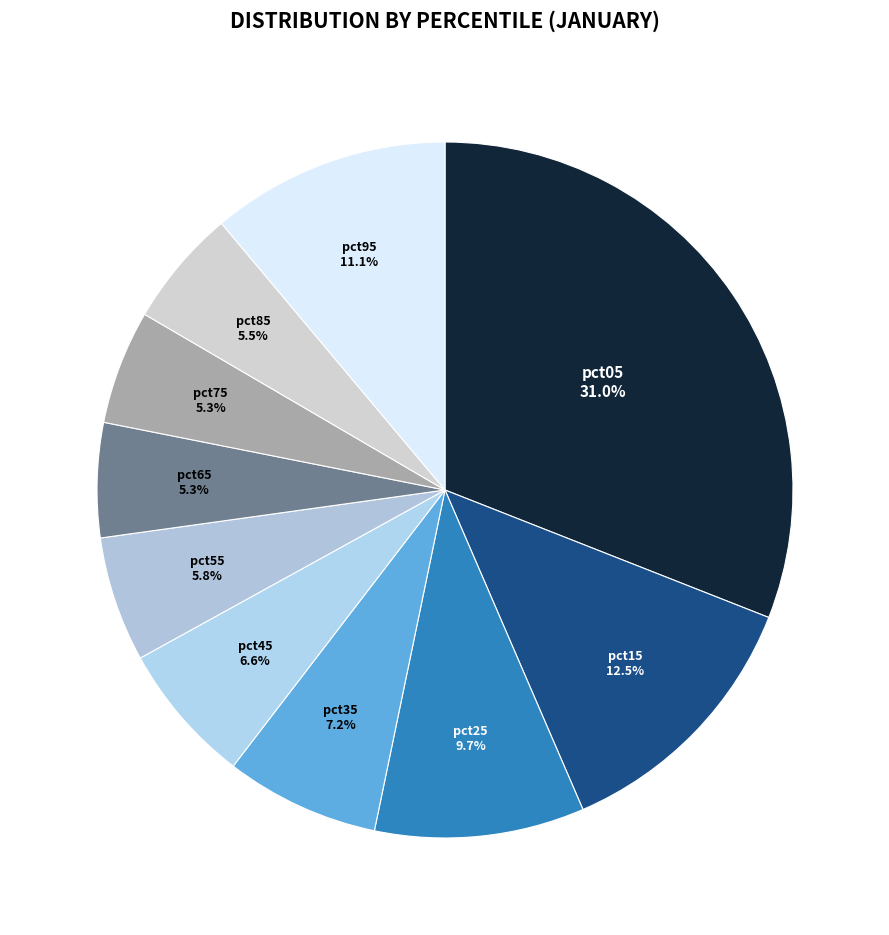

True or false: pct75 accounts for 5% of the total.

True